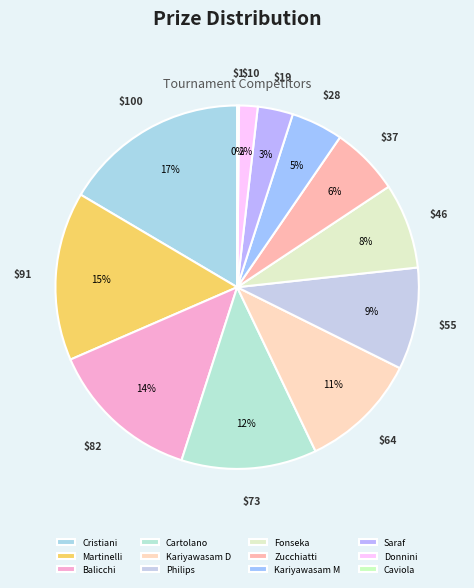

To the nearest percent, what is the difference between the largest and smallest slice percentages?

16%